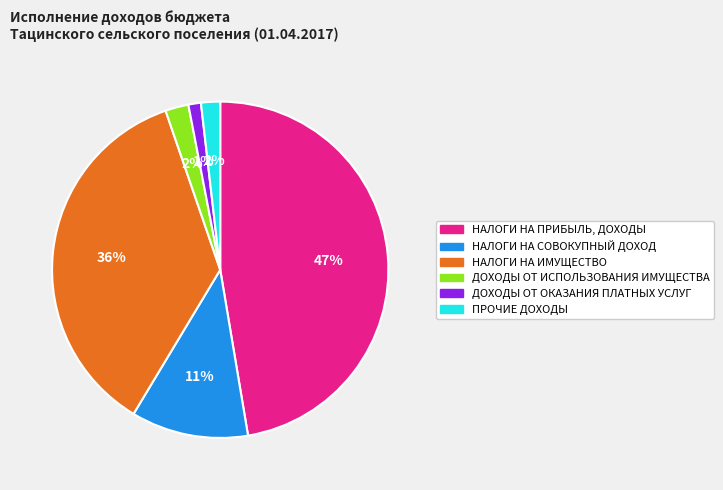

Is there a majority slice in this chart?

No